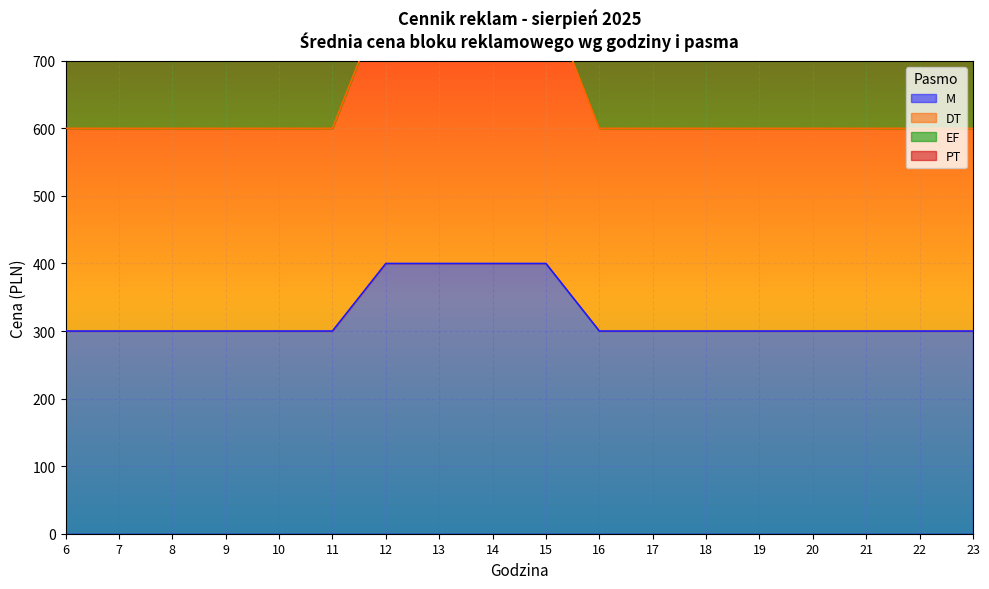

True or false: M has a value of 300 at 20.

True